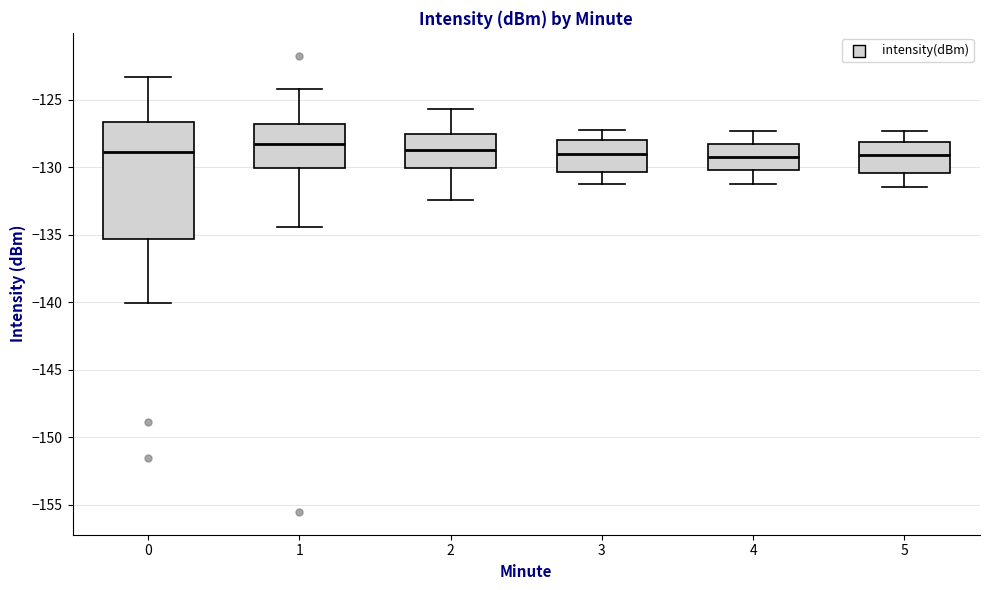

Comparing the boxes themselves (not the whiskers), which one is the tallest?

0